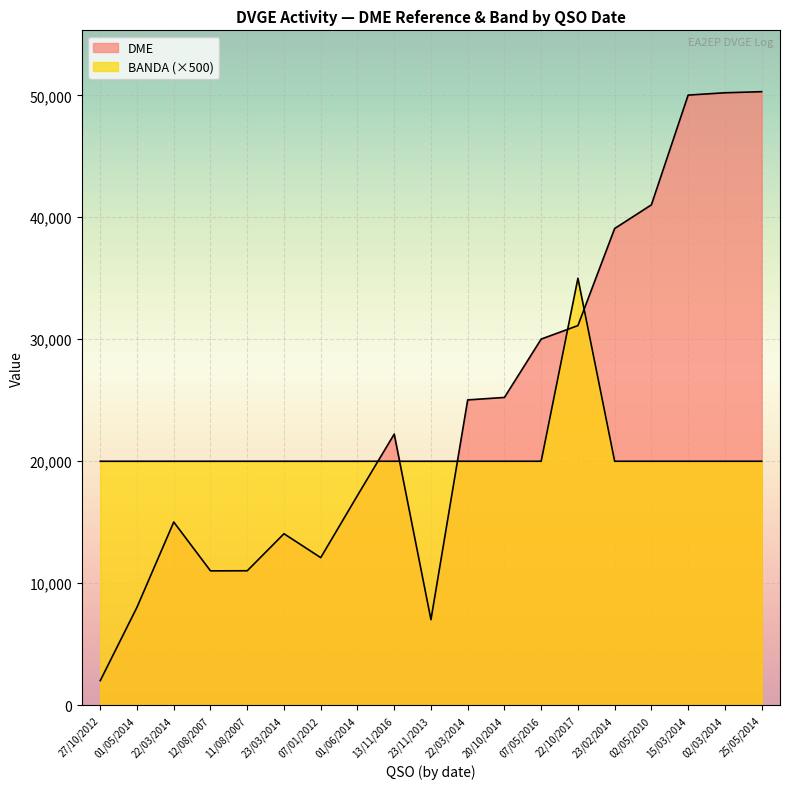

Is it true that BANDA equals 30667 at 01/05/2014?

False